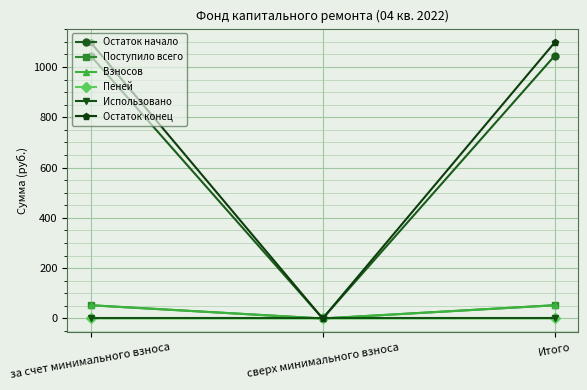

What is the maximum value shown in the chart?

1097.8